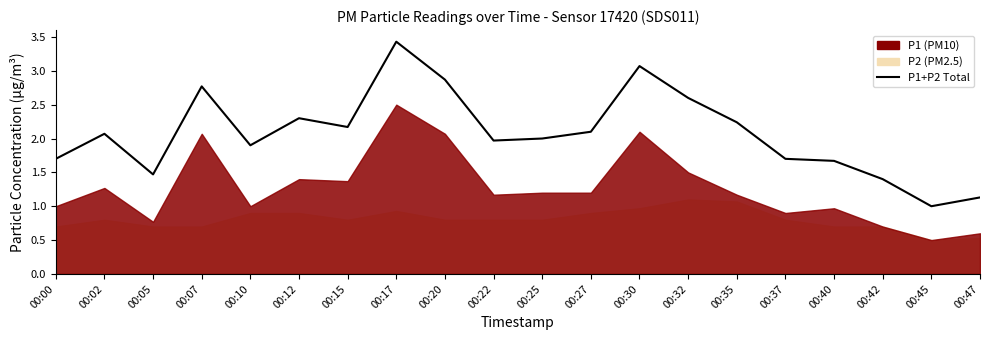

True or false: the data shows 2.3 at 00:12.

True